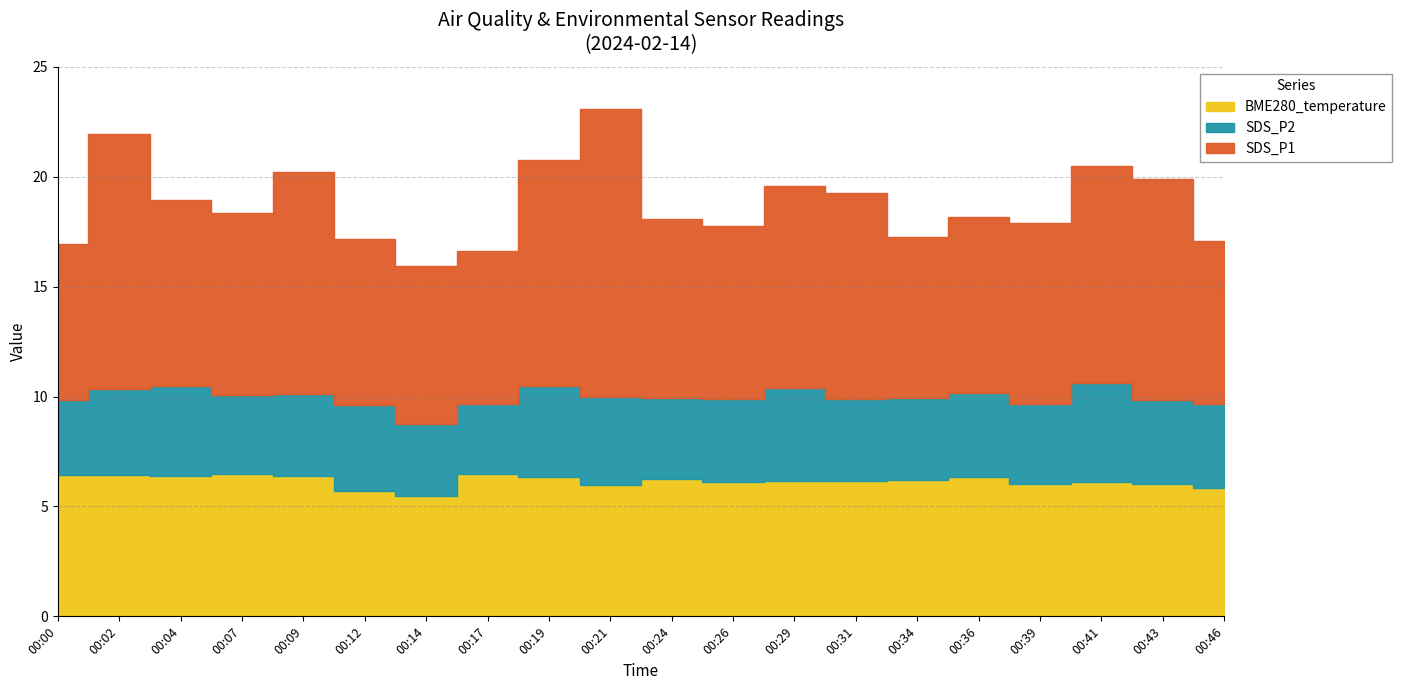

True or false: BME280_temperature has more than 1 interior local peaks.

False